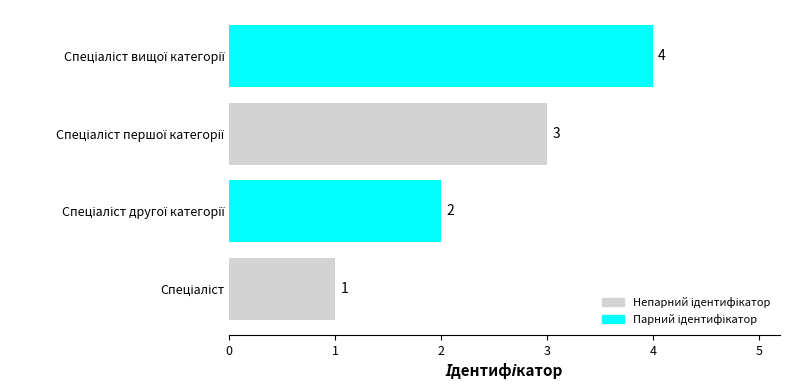

Are the bars horizontal?

Yes